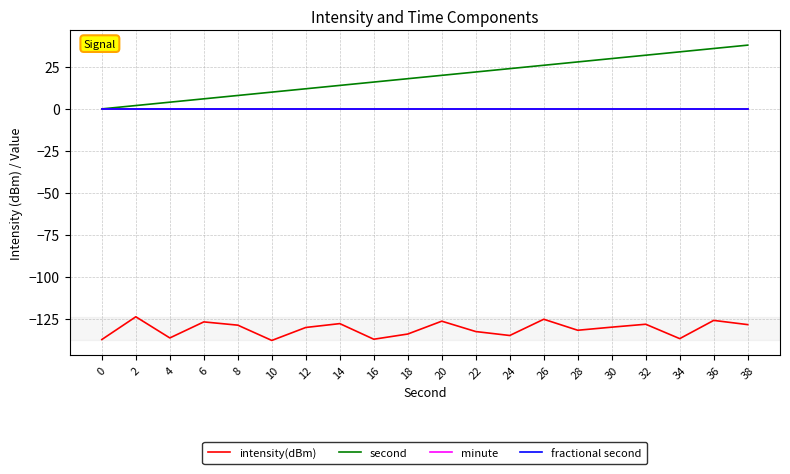

Does the chart display data point markers on the line(s)?

No